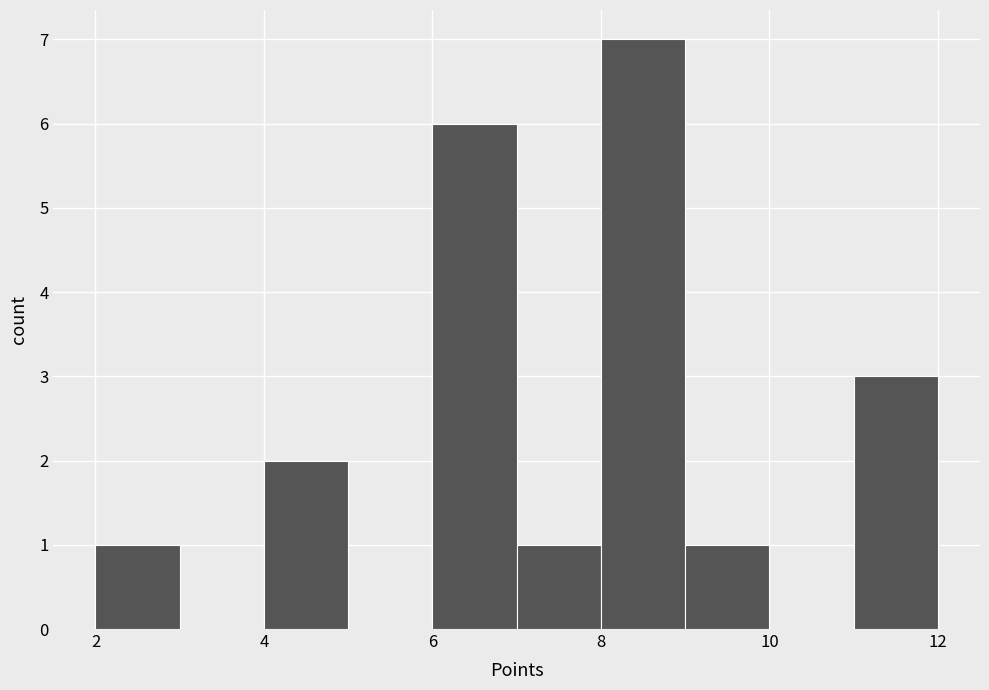

Reading left to right, list every bar in this chart as the range it spans on the x-axis followed by its height. The values are not printed on the chart, so give them approximately, as read against the axis.

2 to 3: 1
3 to 4: 0
4 to 5: 2
5 to 6: 0
6 to 7: 6
7 to 8: 1
8 to 9: 7
9 to 10: 1
10 to 11: 0
11 to 12: 3